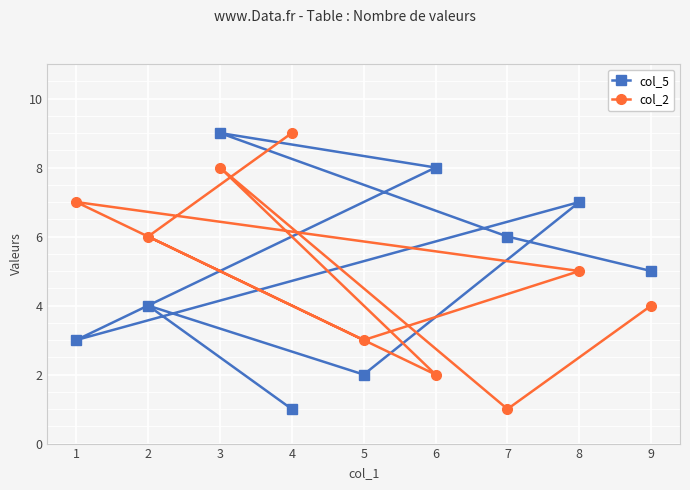

How many categories are shown in the chart?

9